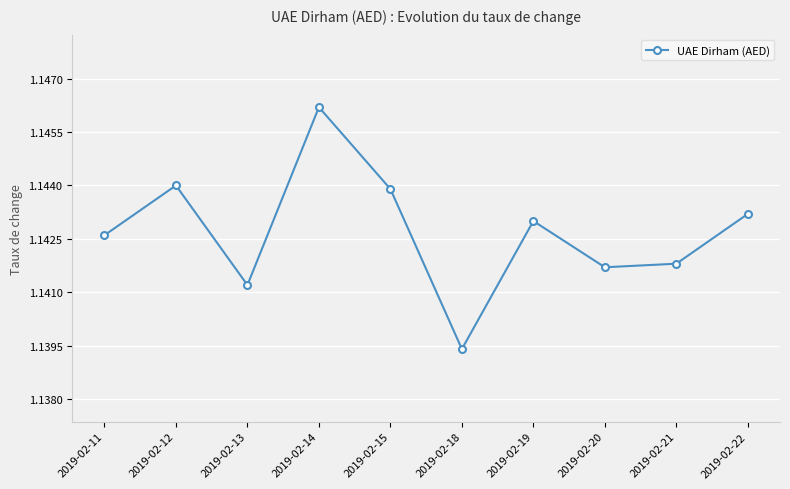

How many points are lower than both their immediate neighbors (excluding endpoints)?

3